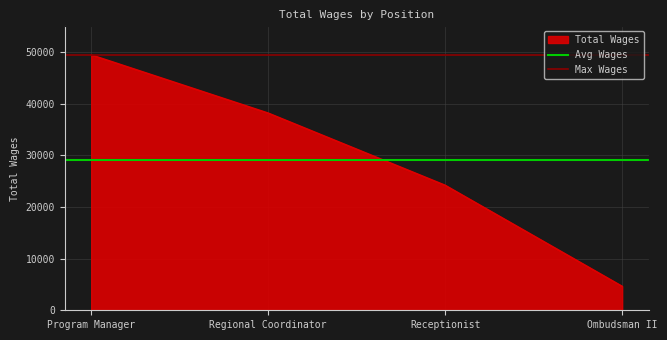

Where is Total Wages nearest to the value 27046?

Receptionist